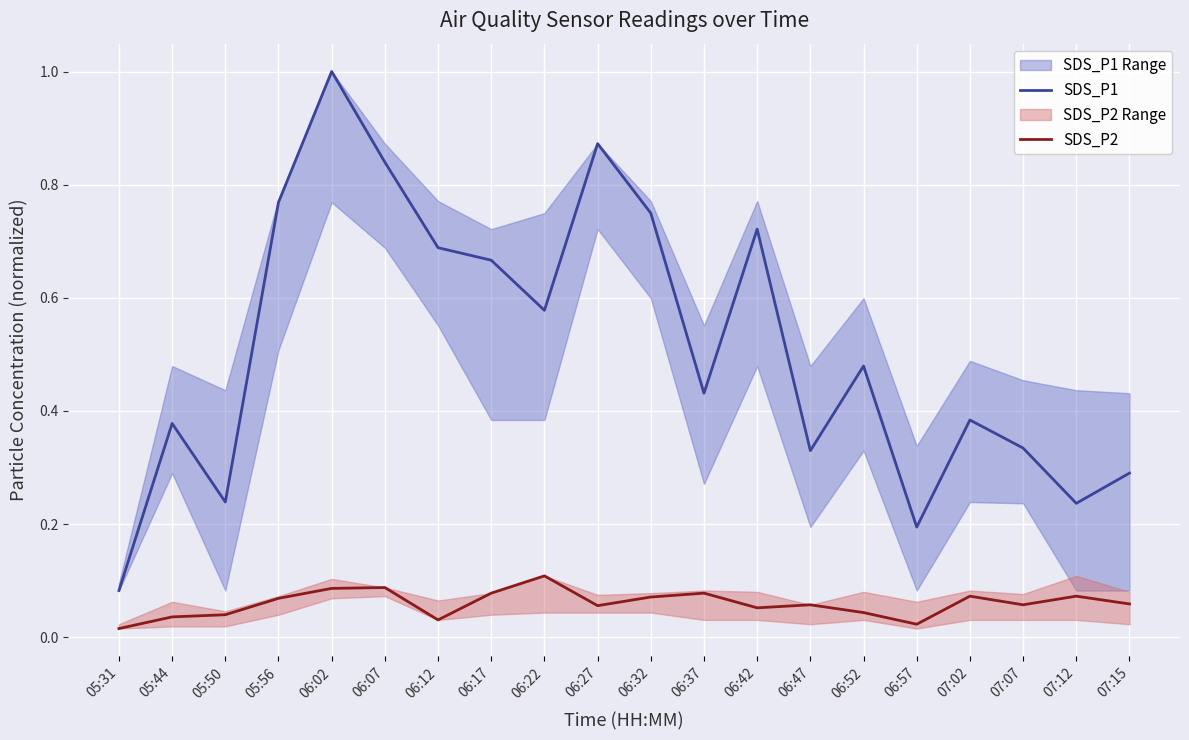

True or false: SDS_P2 has a value of 0.0 at 07:02.

False